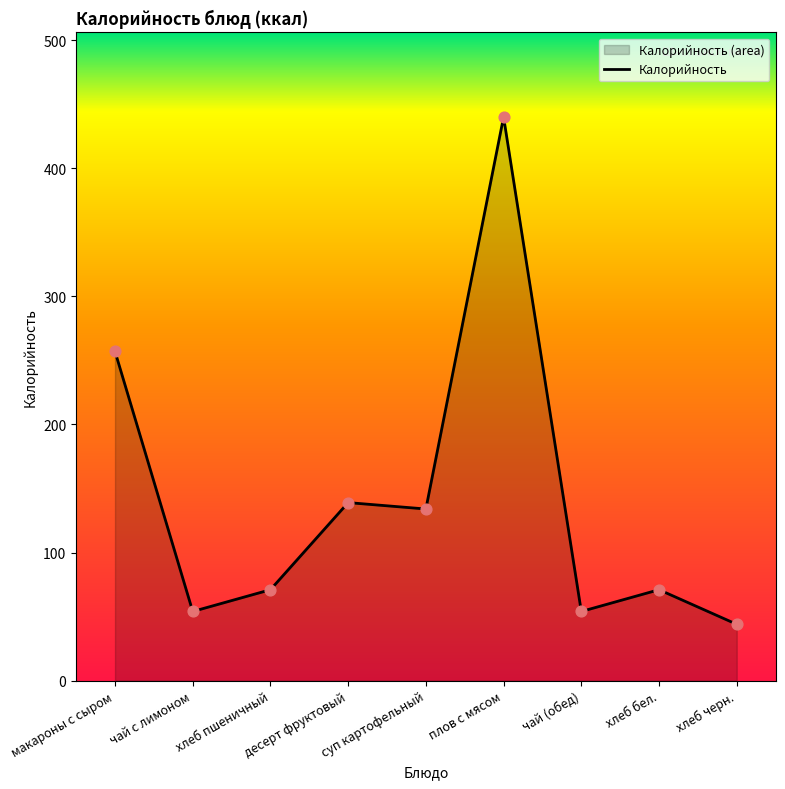

What is the ratio of the value at чай (обед) to the value at хлеб пшеничный?

0.8